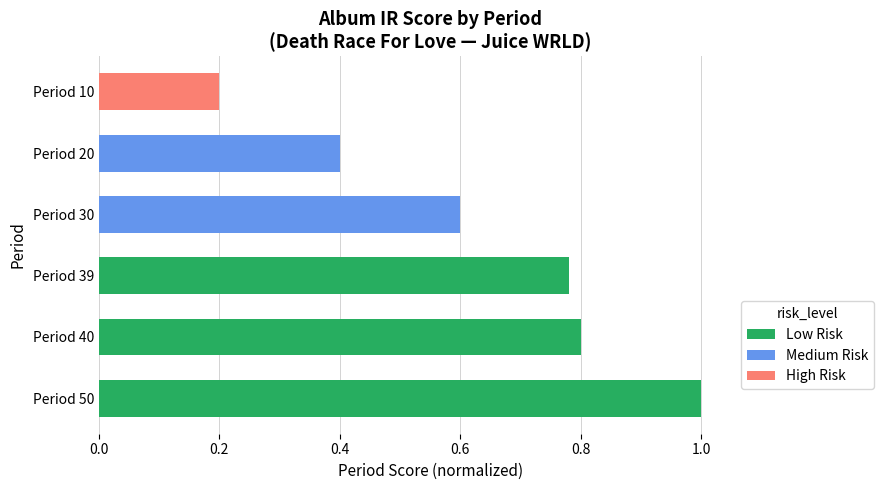

The chart shows a value of 0.8 at Period 30. True or false?

False